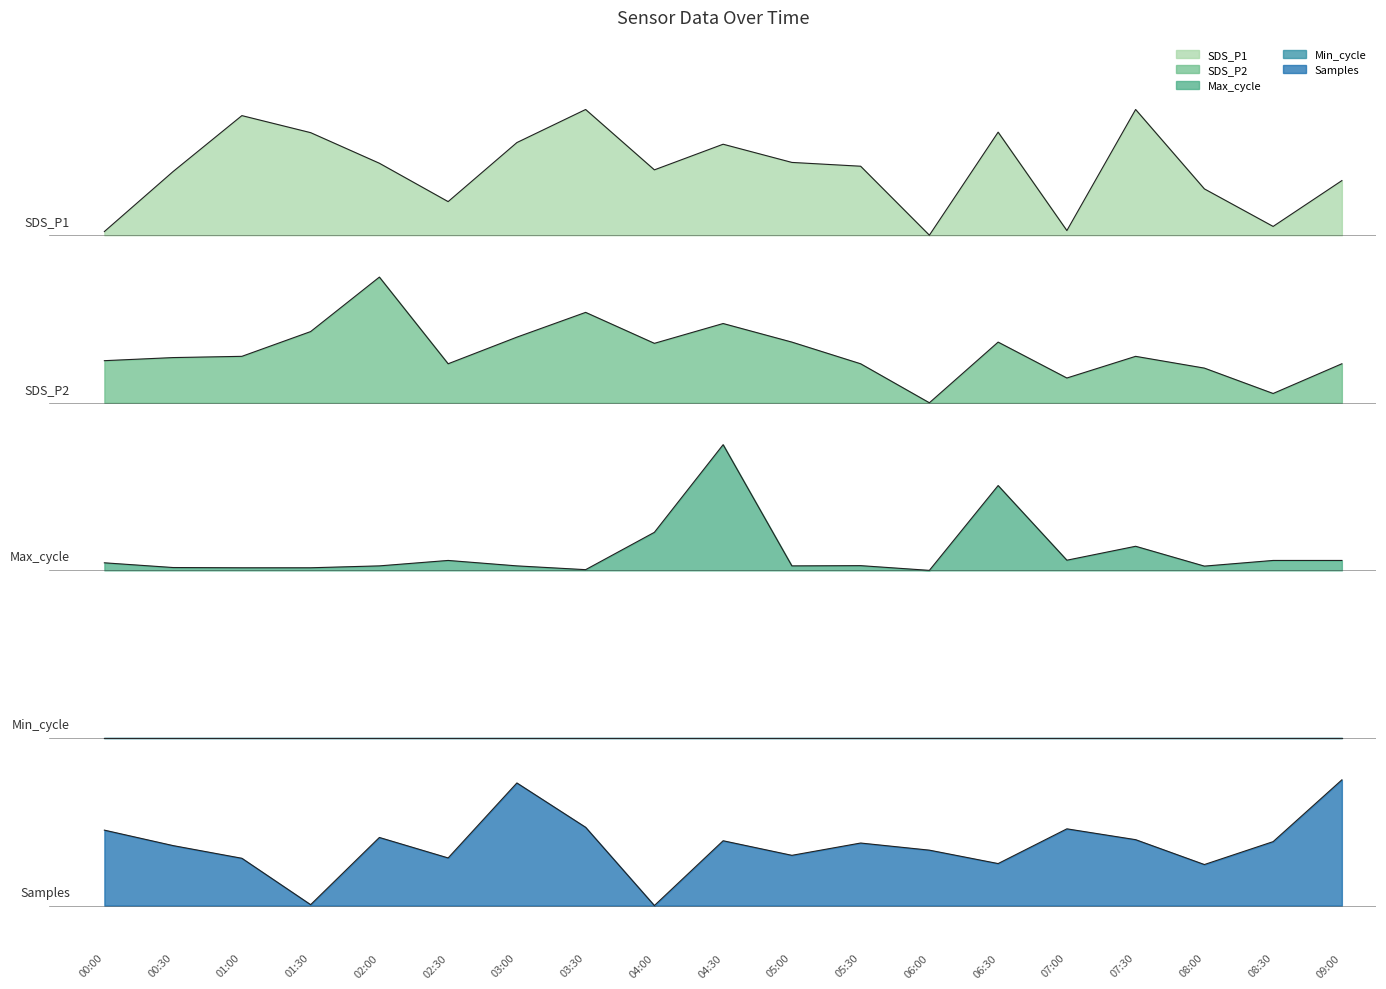

At which category does Samples reach its first local valley?

01:30